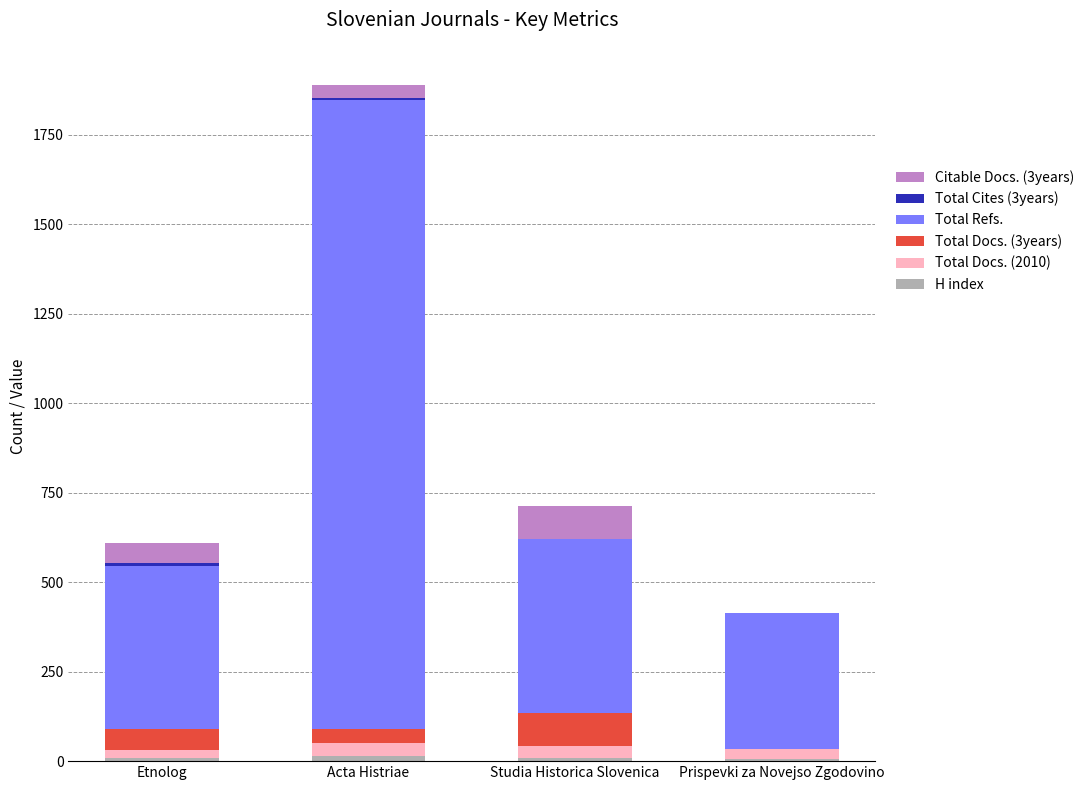

At which category is the sum across all series the highest?

Acta Histriae